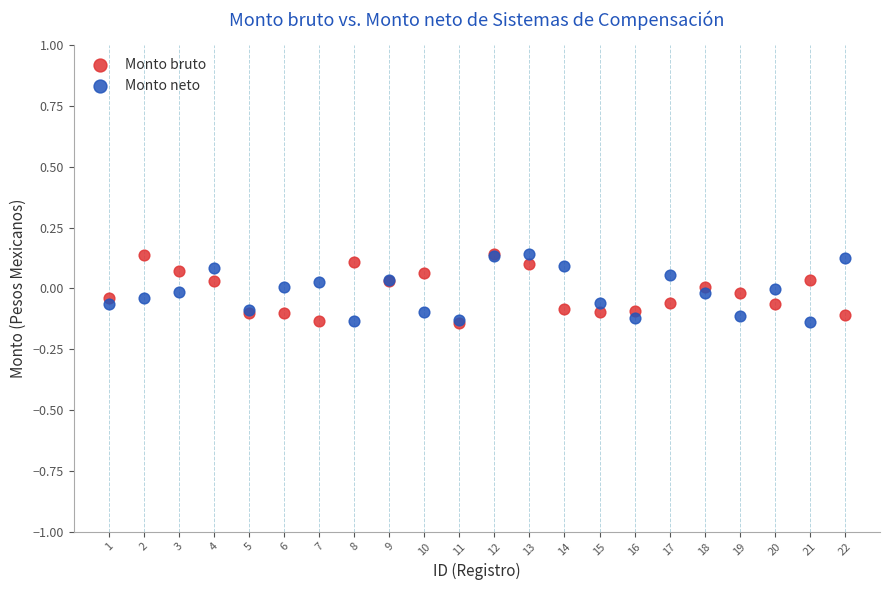

What are all the series names shown in the legend?

Monto bruto, Monto neto